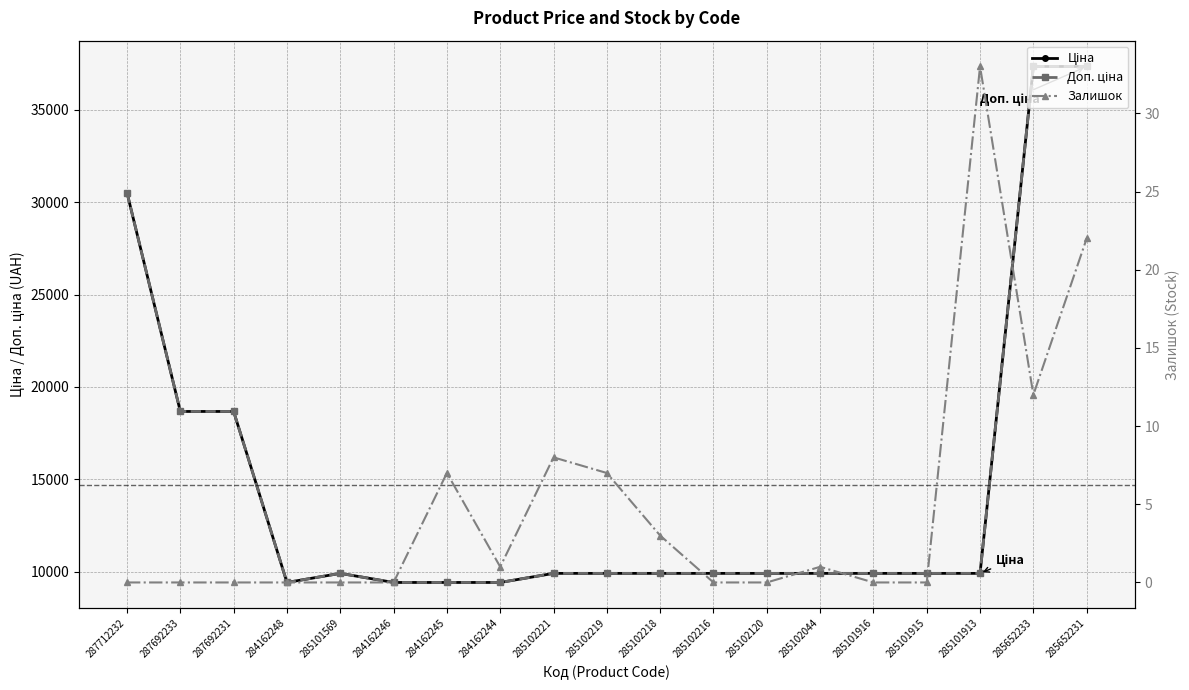

Read the Ціна value at 285102221.

9908.5